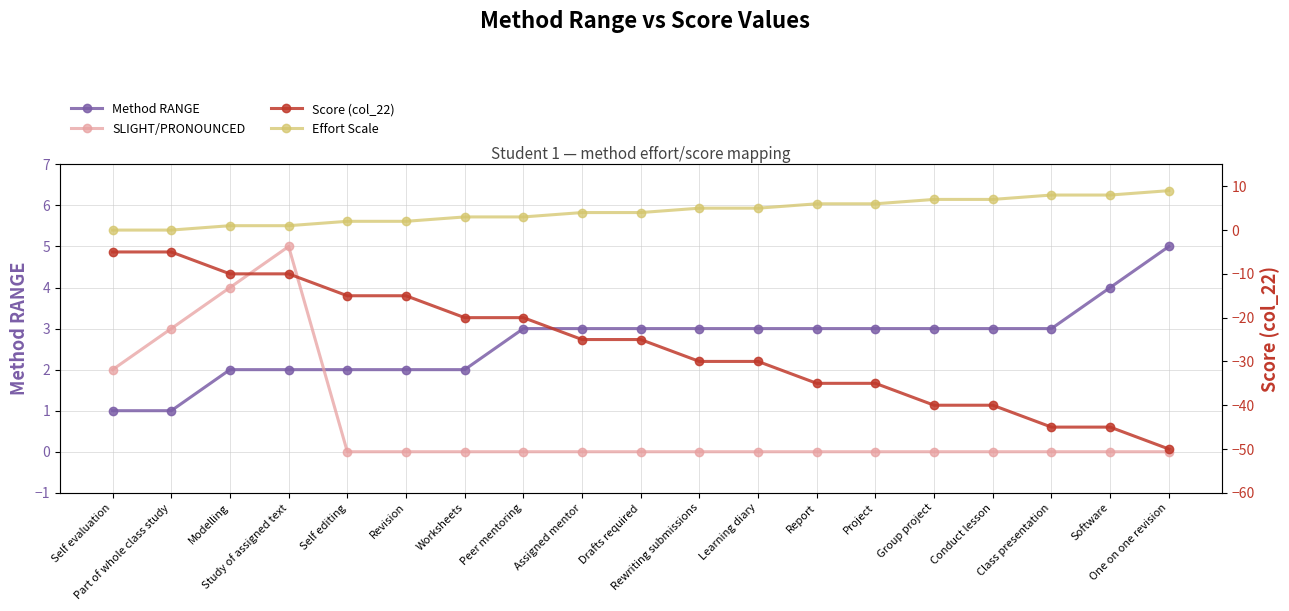

At which category does the chart reach its minimum across all series?

One on one revision